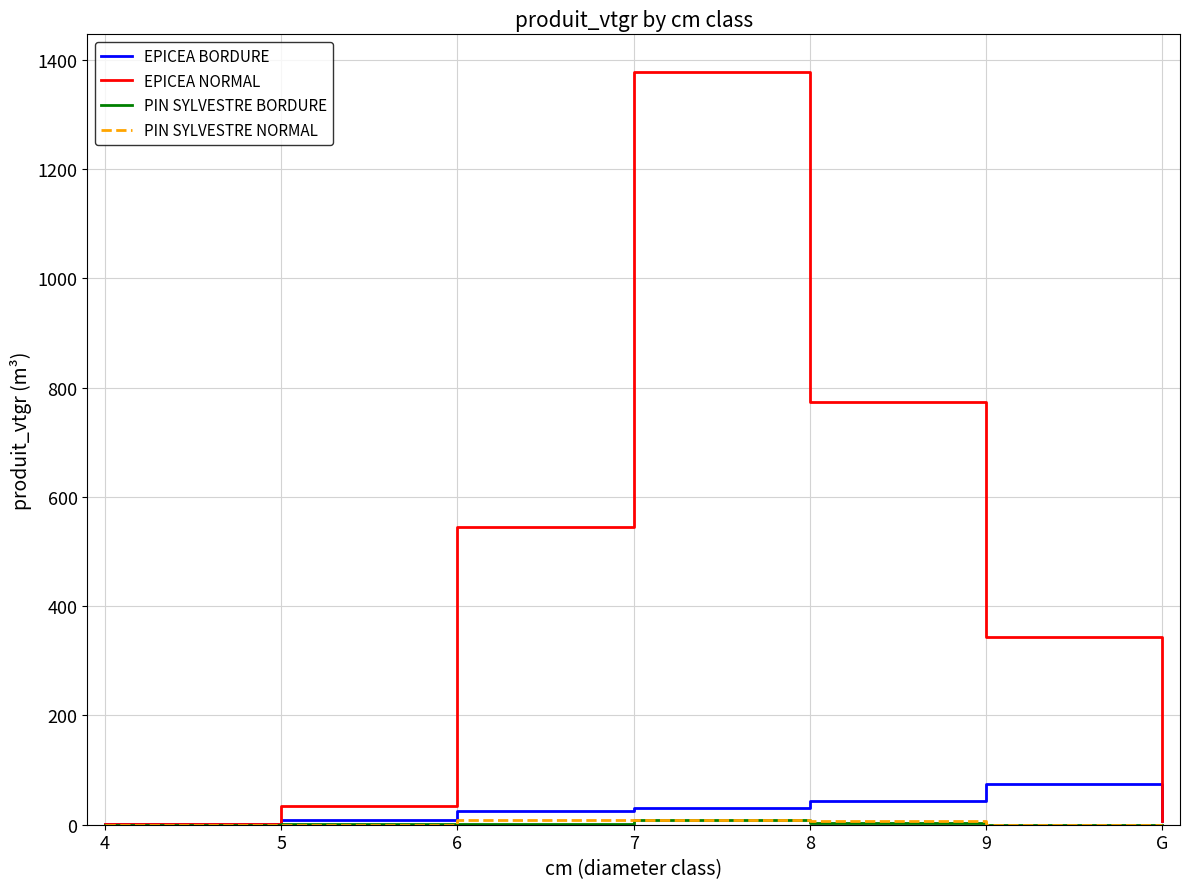

Which series has the widest spread of values?

EPICEA NORMAL